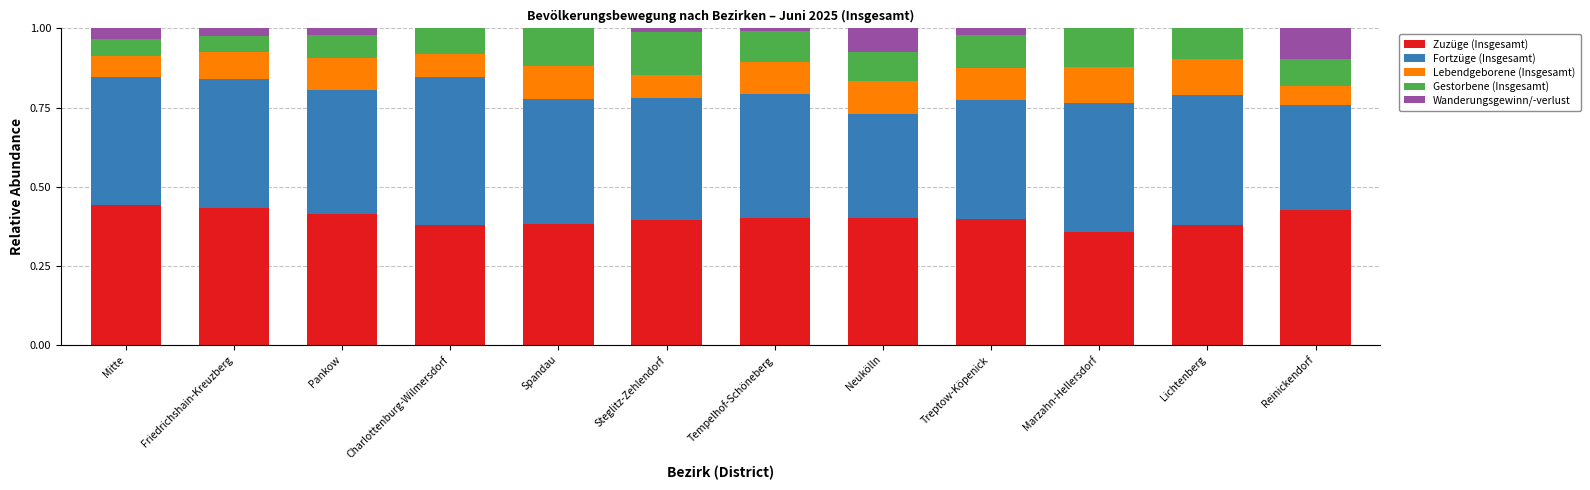

At Steglitz-Zehlendorf, list the series in order from largest to smallest.

Zuzüge (Insgesamt), Fortzüge (Insgesamt), Gestorbene (Insgesamt), Lebendgeborene (Insgesamt), Wanderungsgewinn/-verlust